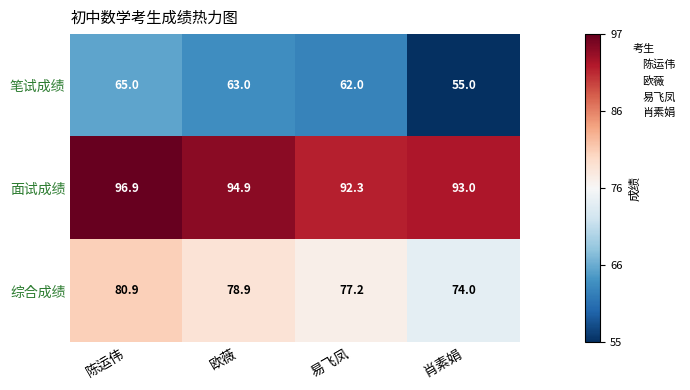

What is the greatest value displayed?

96.9